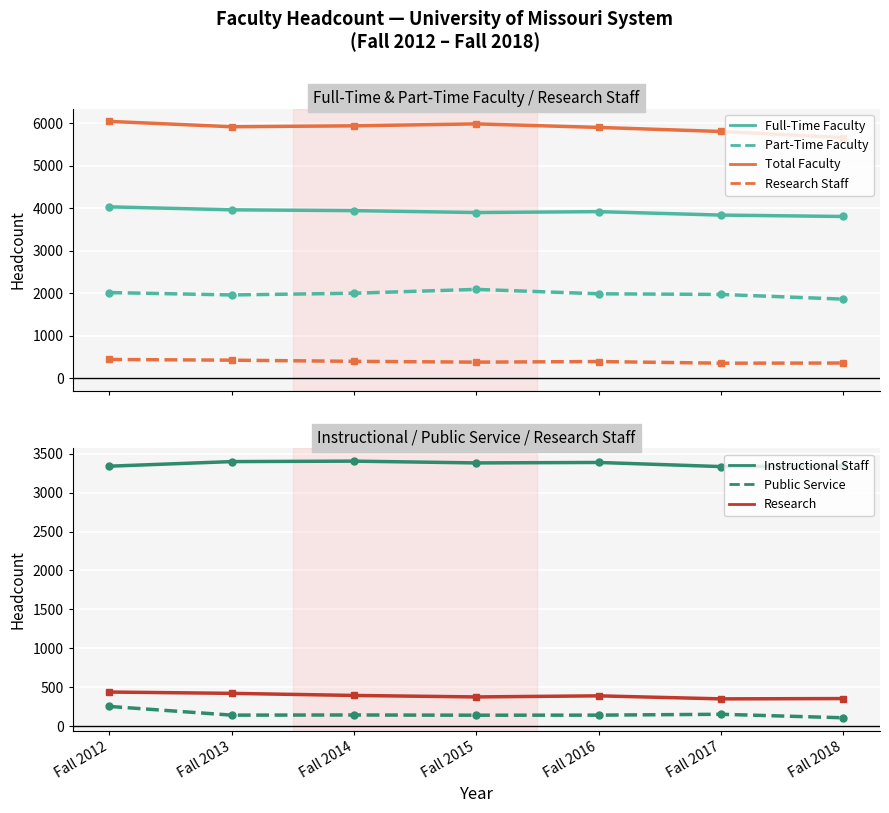

What is the average value of the Research series?

388